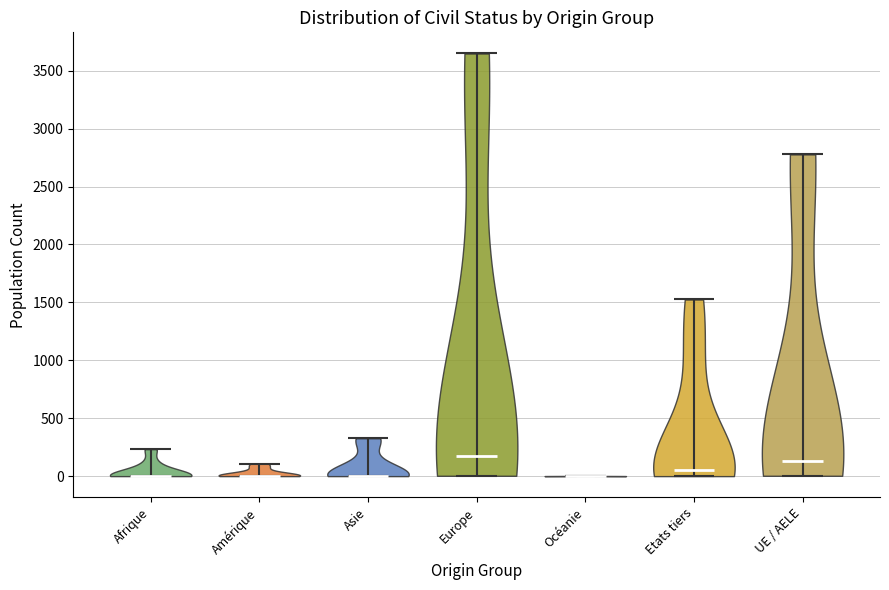

What is the lowest point the violin for Océanie reaches on the y-axis? The values are not printed on the chart, so give them approximately, as read against the axis.

0